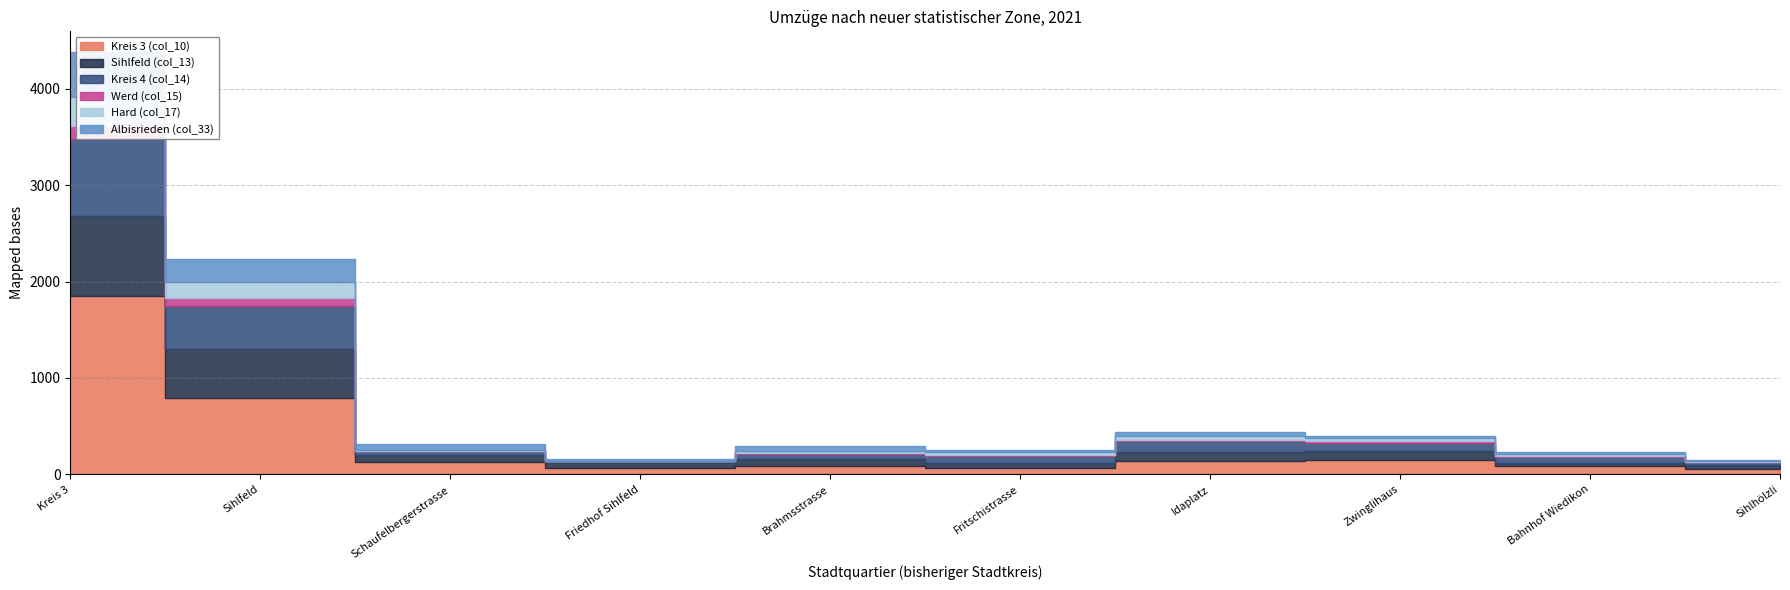

Is it true that Hard (col_17) equals 12 at Brahmsstrasse?

False